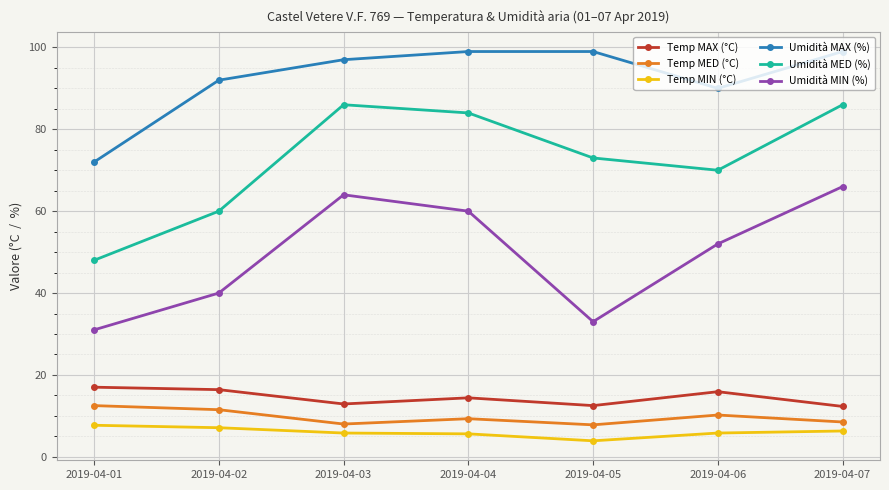

Which series has the widest spread of values?

Umidità MED (%)